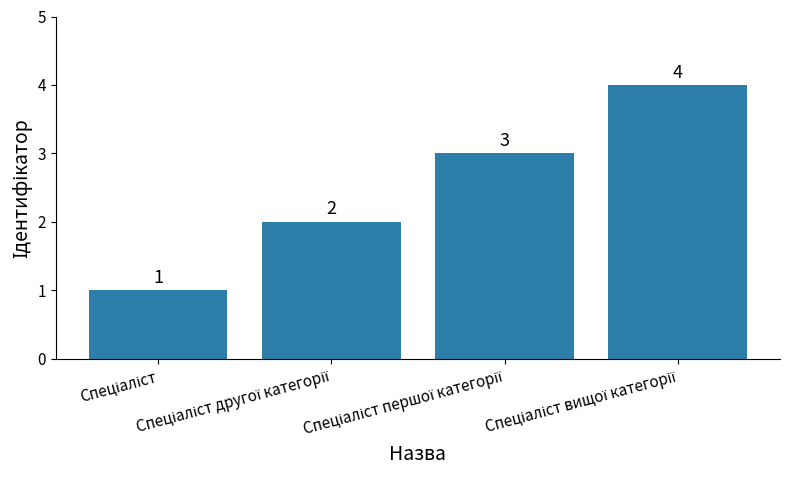

How many series are shown in this chart?

1